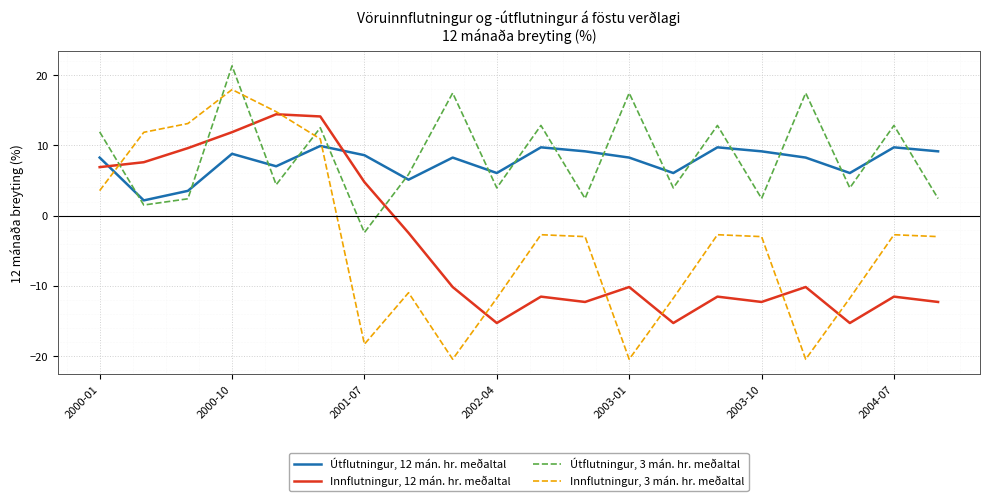

Does the chart have visible grid lines?

Yes